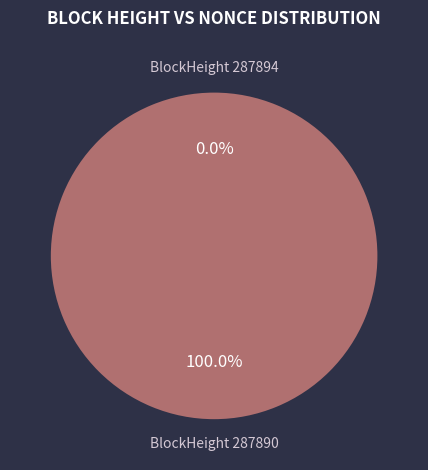

Is it true that 287890 is 100% of the pie?

True